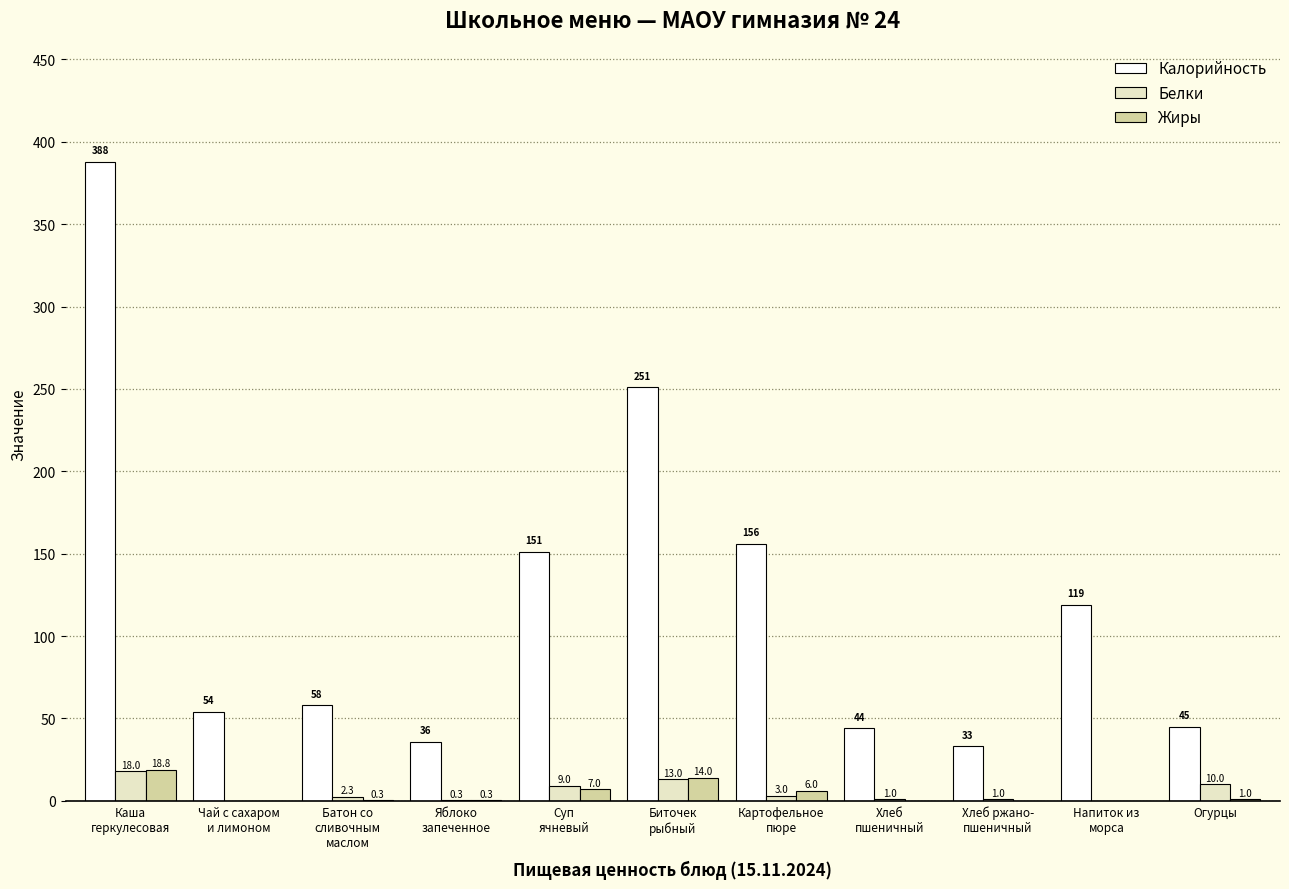

Does the chart contain stacked bars?

No